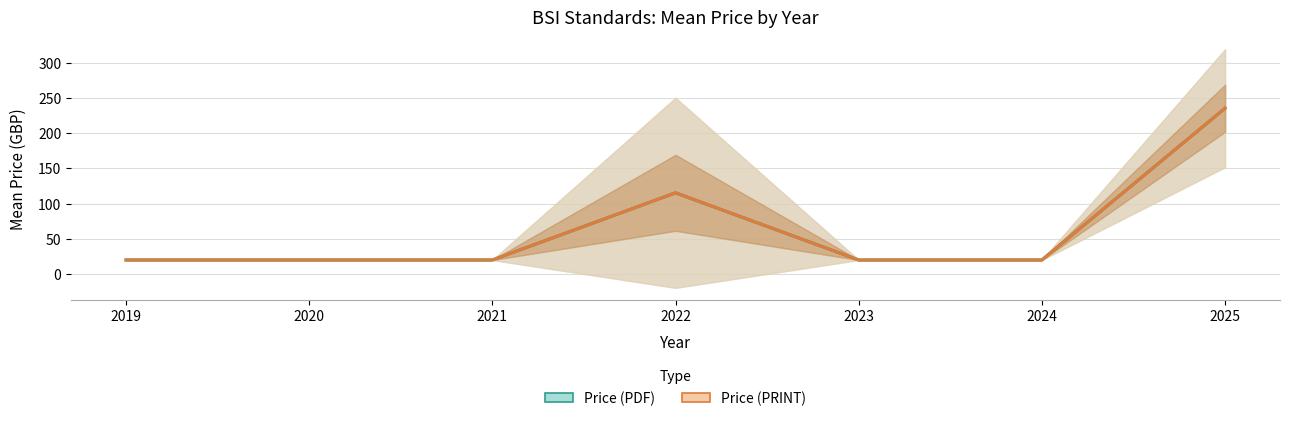

How many interior local peaks does the Price (PDF) series have?

1